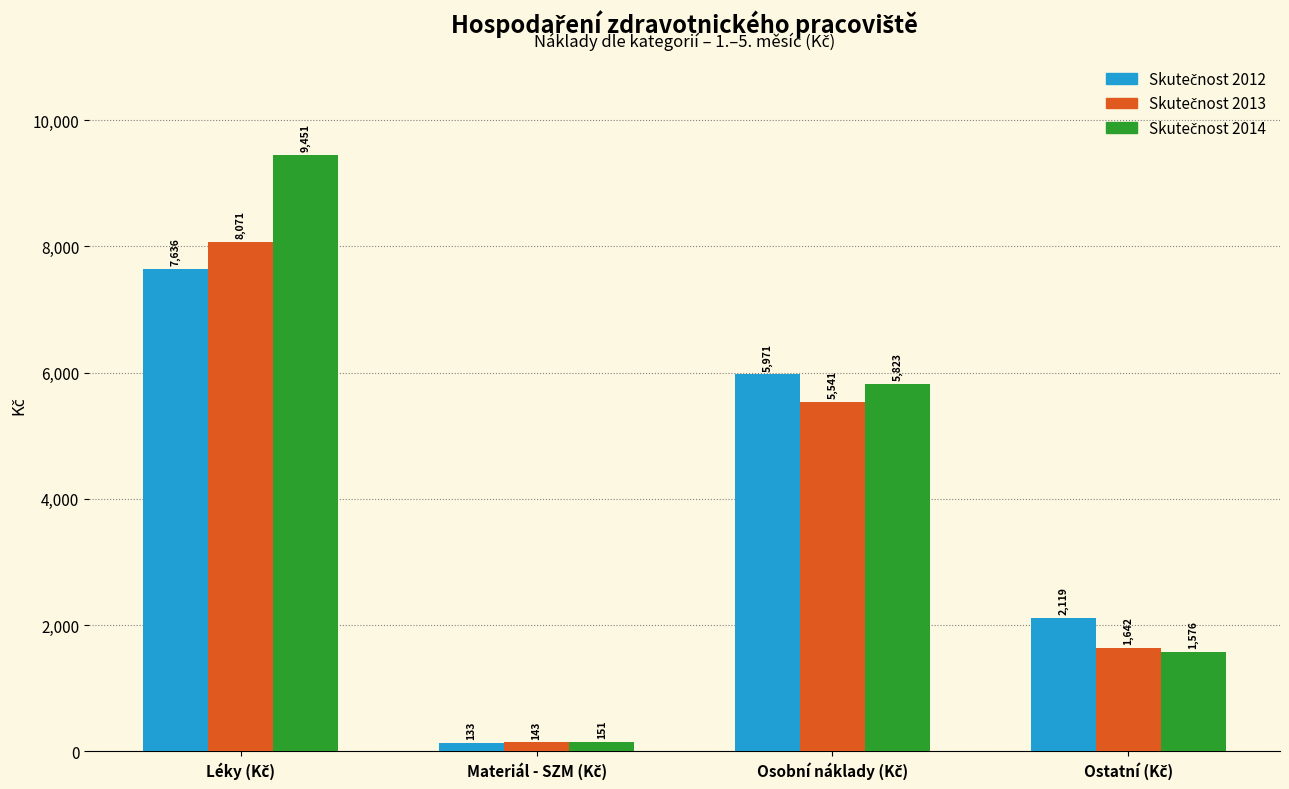

What is the minimum value shown in the chart?

132.7